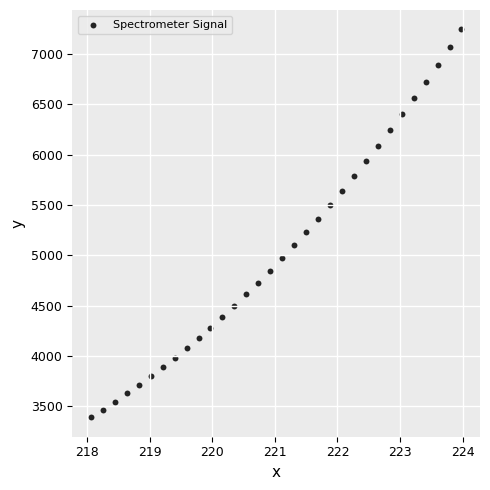

What is the range of X values (max minus min)?

5.9